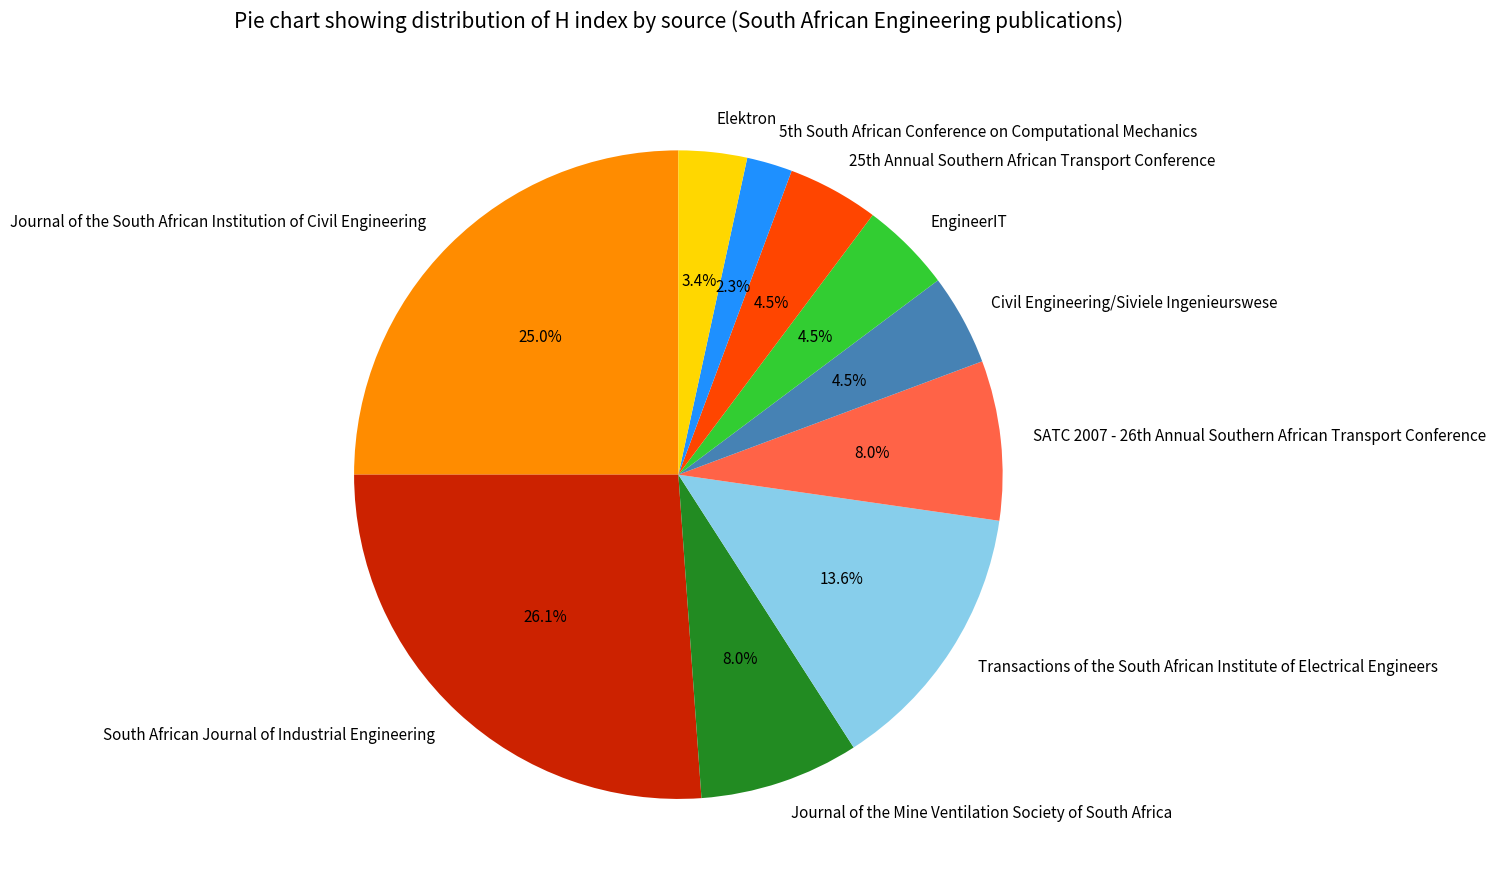

To the nearest percent, what is the difference between the largest and smallest slice percentages?

24%